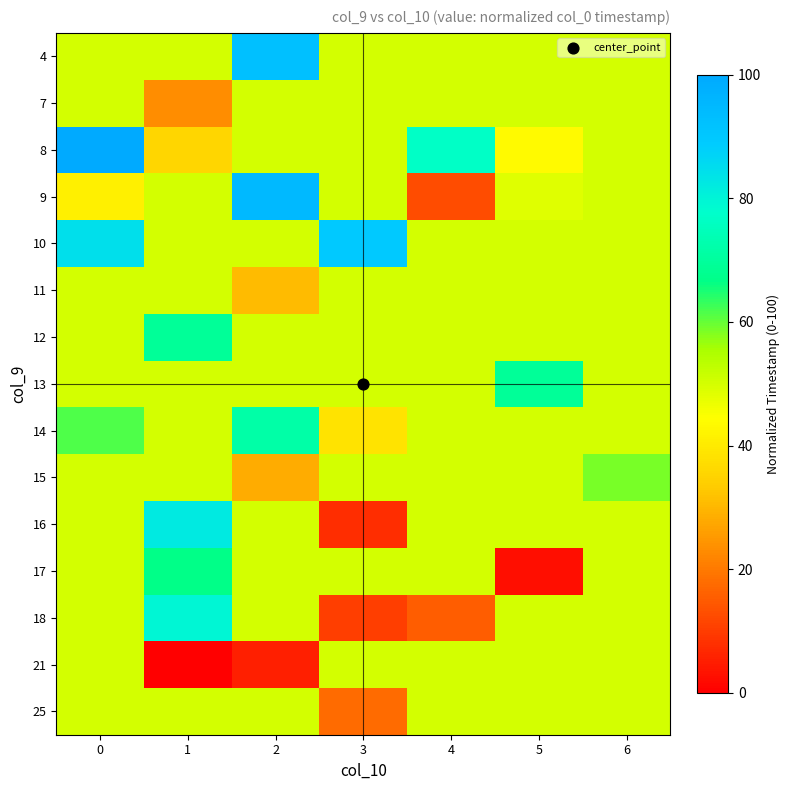

List the series in order of their peak value, lowest first.

7, 21, 25, 11, 15, 17, 12, 13, 14, 18, 16, 10, 4, 9, 8